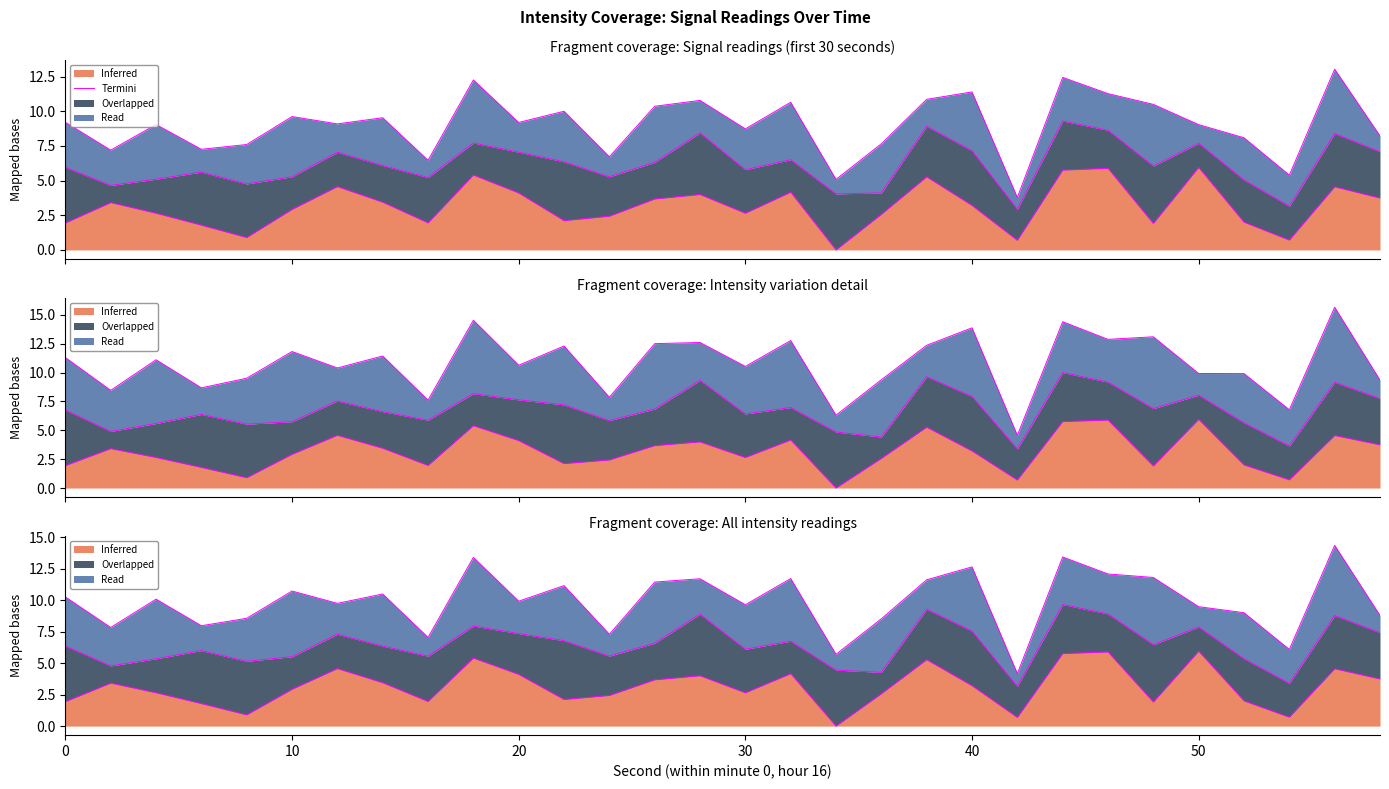

True or false: there are more than 2 points higher than both neighbors.

True